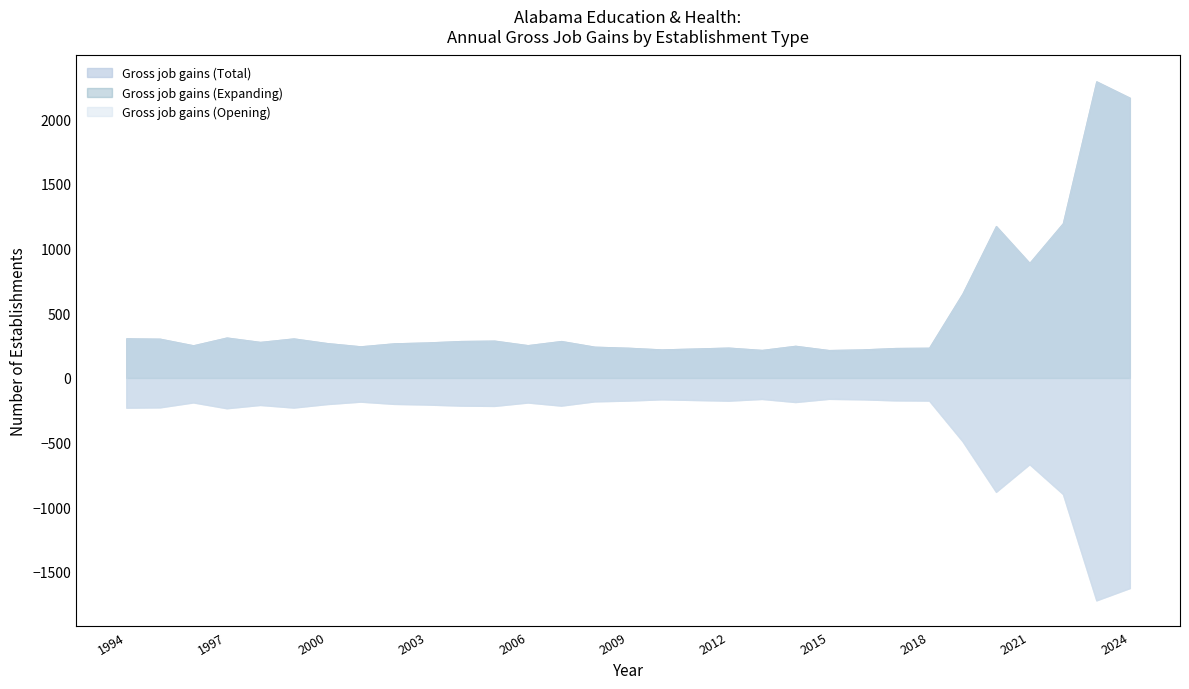

The Gross job gains (Opening) series shows 121 at 1995. True or false?

False